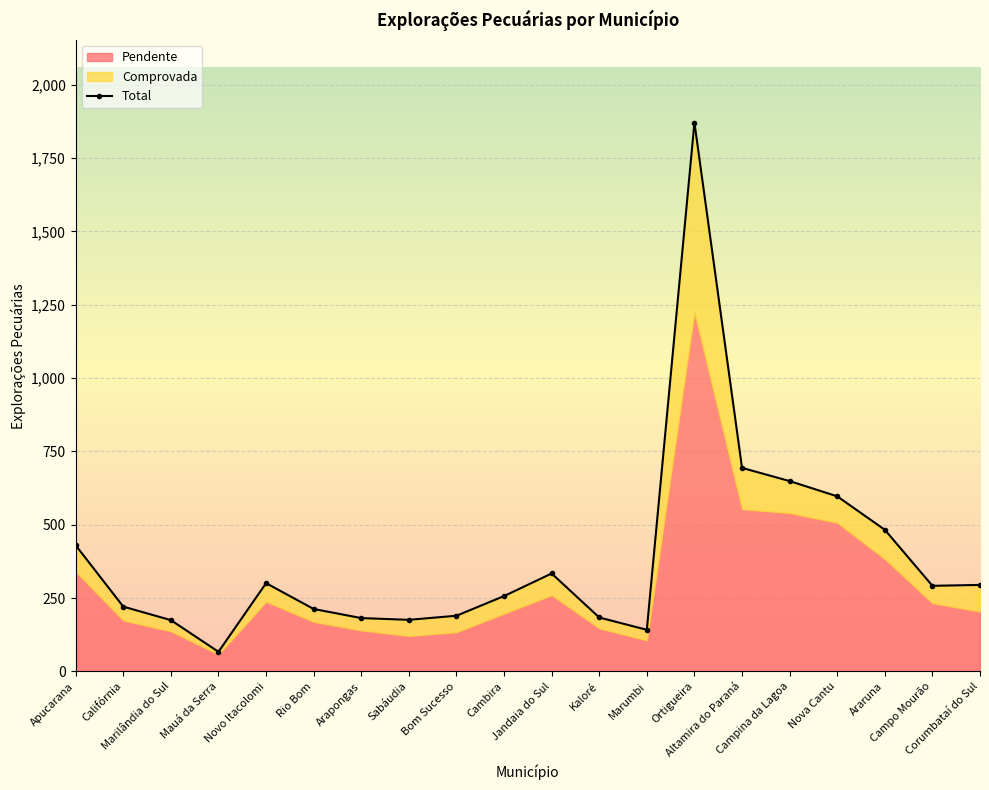

True or false: there are more than 1 points higher than both neighbors.

True